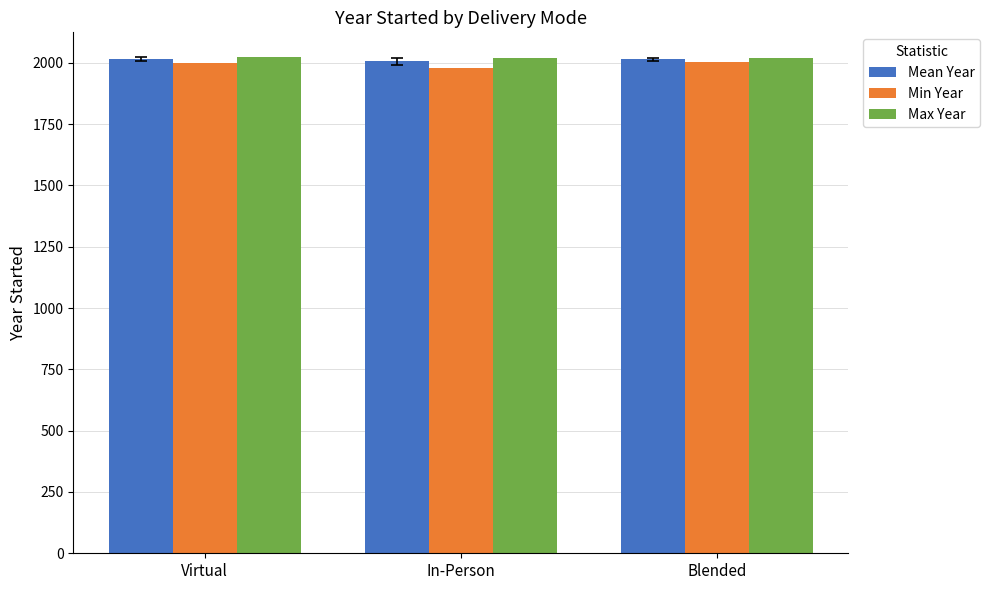

How many bars are there in total?

9